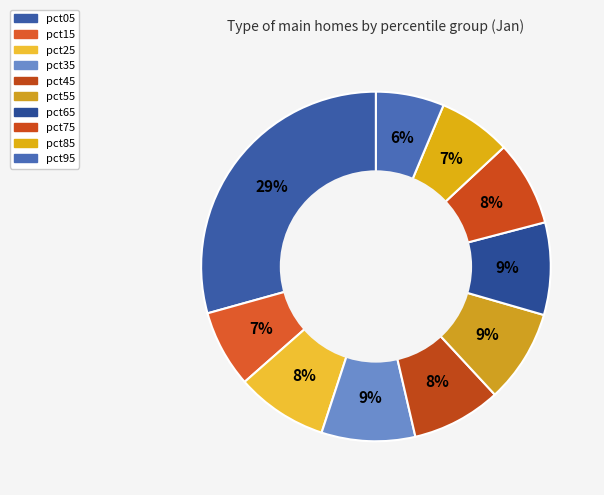

What is the smallest slice in the pie chart?

pct95